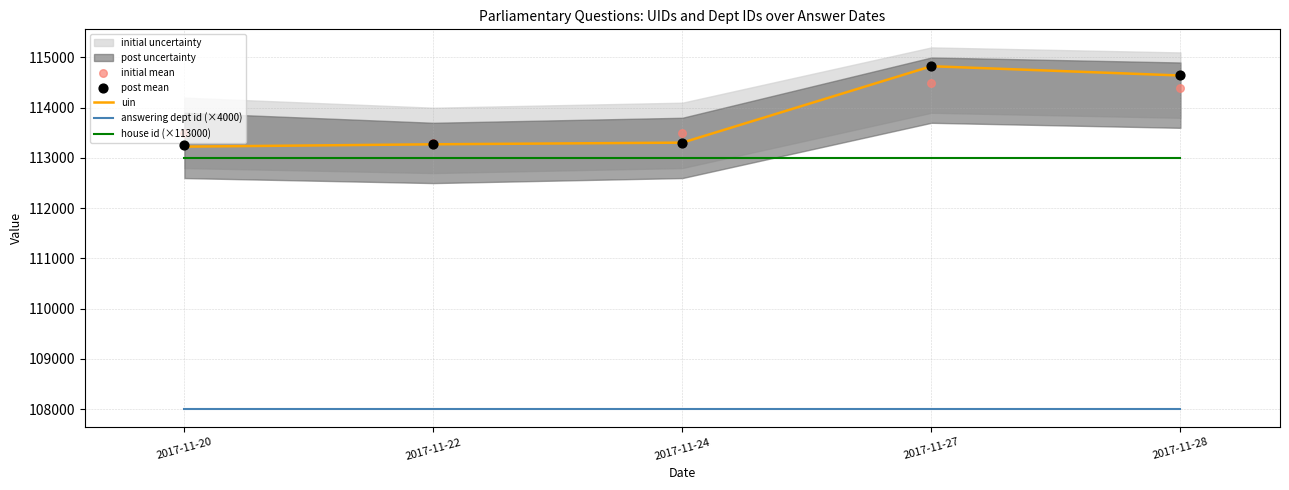

At how many categories does at least one series exceed 110586?

5